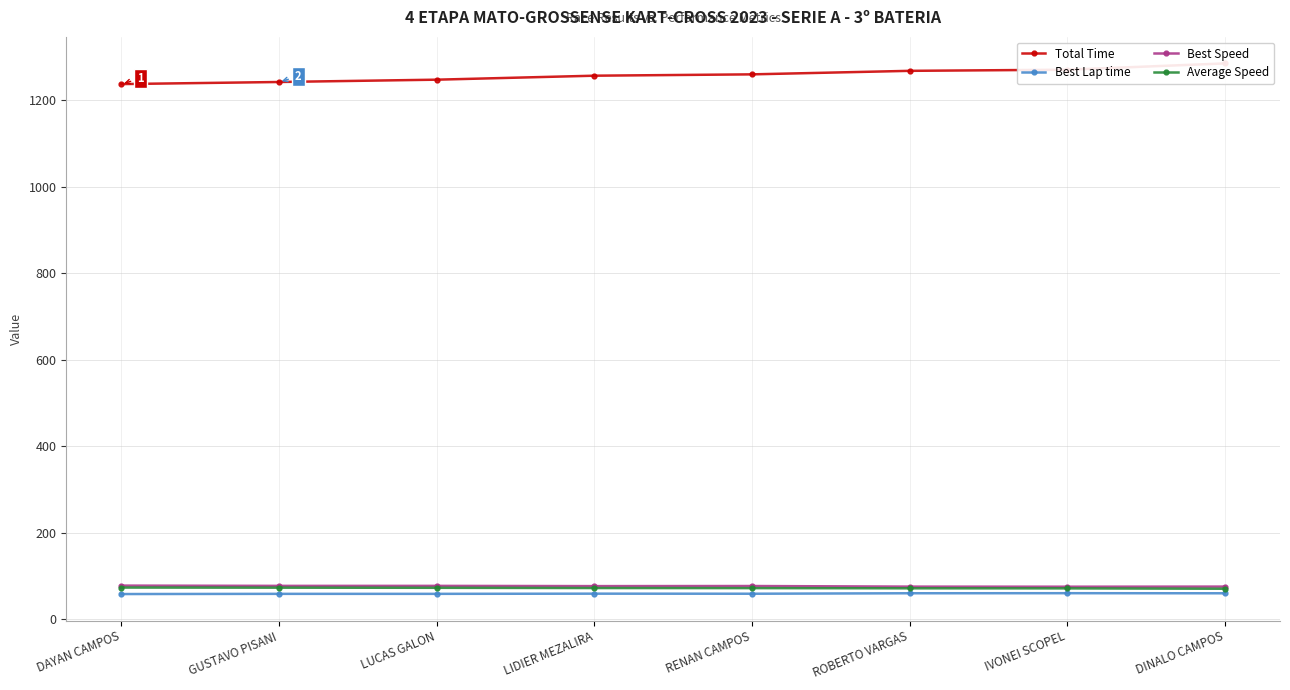

True or false: Total Time has more than 1 points higher than both neighbors.

False